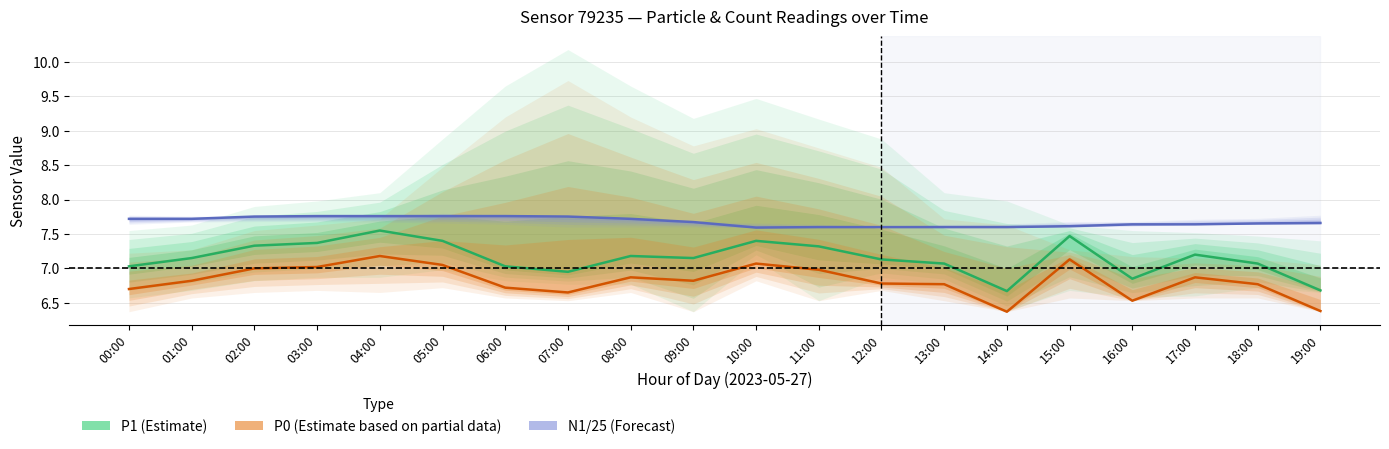

True or false: N1/25 (Forecast) and P1 (Estimate) intersect in this chart.

False